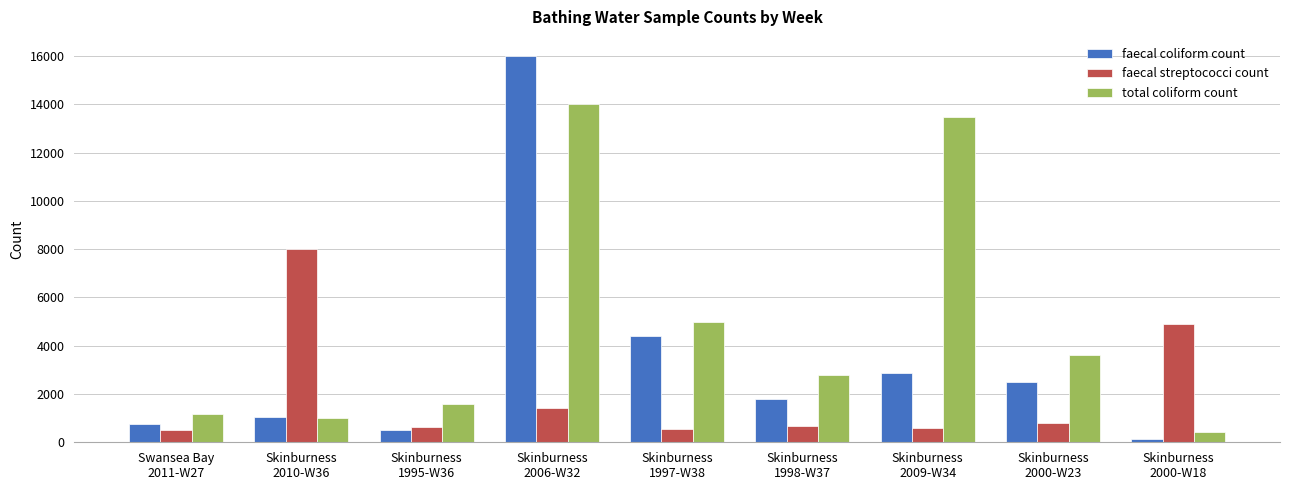

What are all the series names shown in the legend?

faecal coliform count, faecal streptococci count, total coliform count